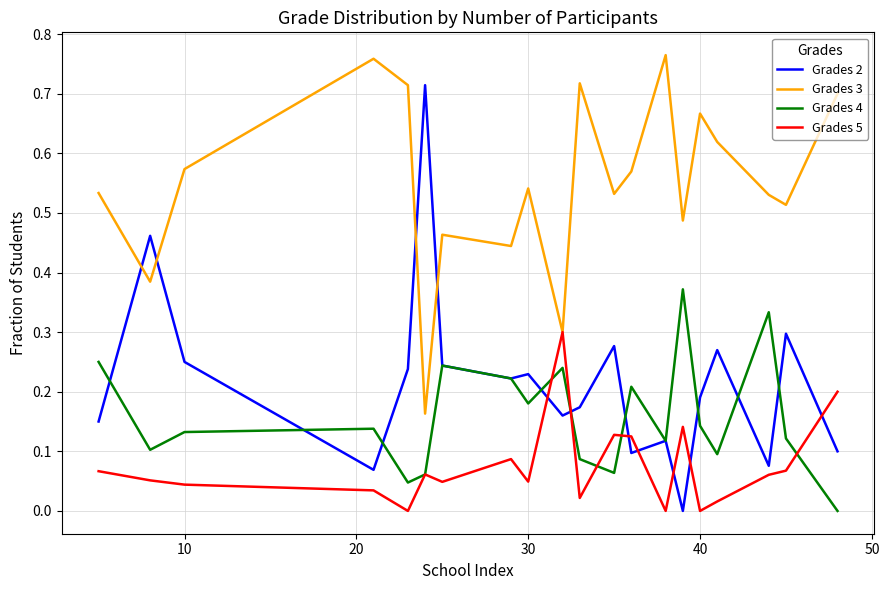

List the series in order of their peak value, highest first.

Grades 3, Grades 2, Grades 4, Grades 5